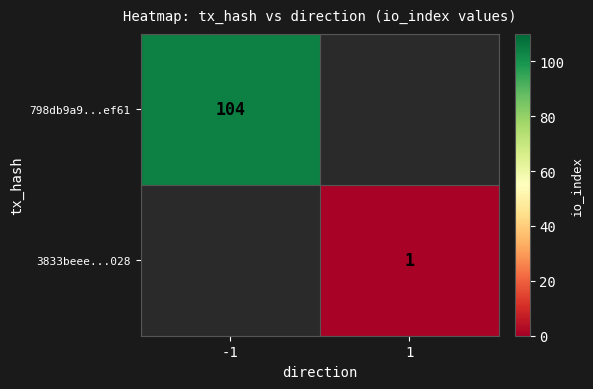

True or false: 798db9a9...ef61 has a value of 104 at -1.

True